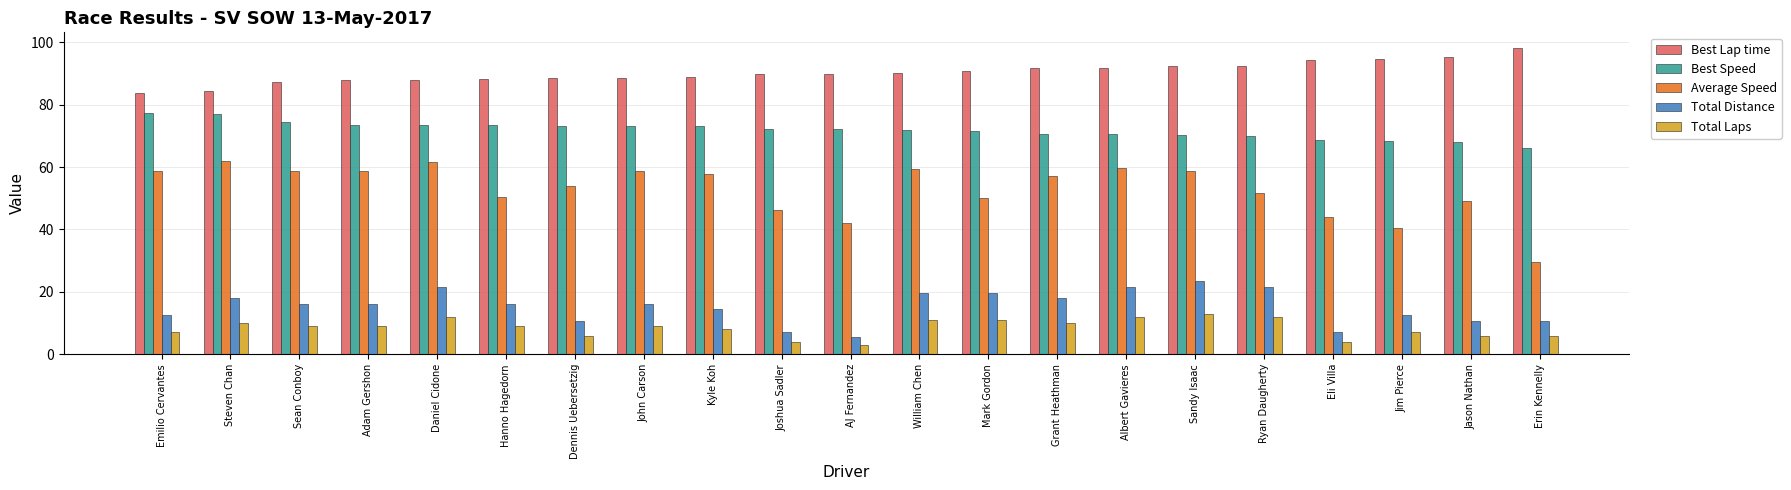

At which label does Average Speed reach its minimum?

Erin Kennelly